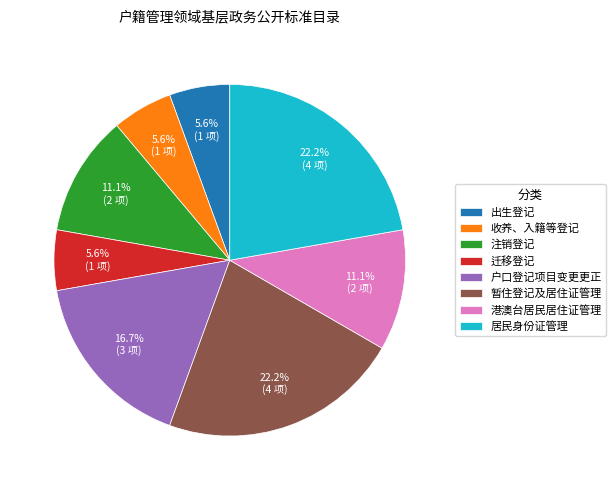

To the nearest percent, what portion does 出生登记 represent?

6%